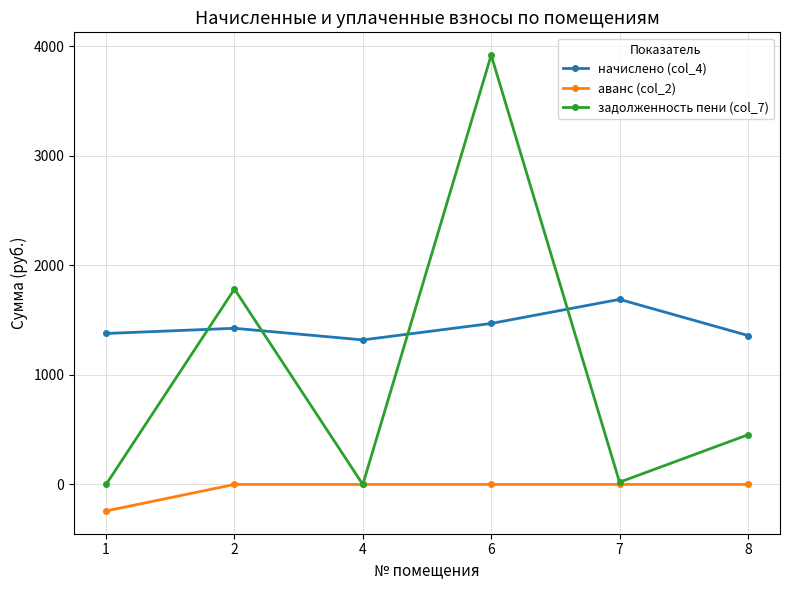

Is it true that начислено (col_4) equals 2014.1 at 6?

False